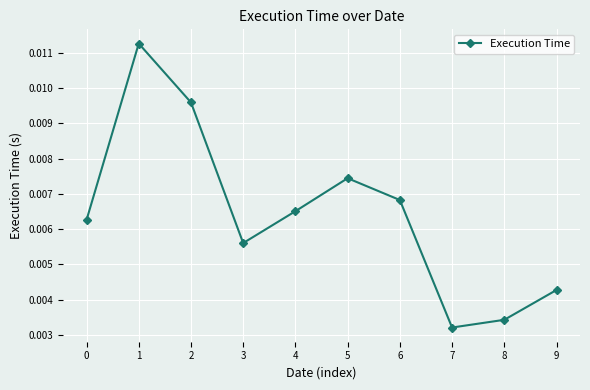

Does the chart have visible grid lines?

Yes